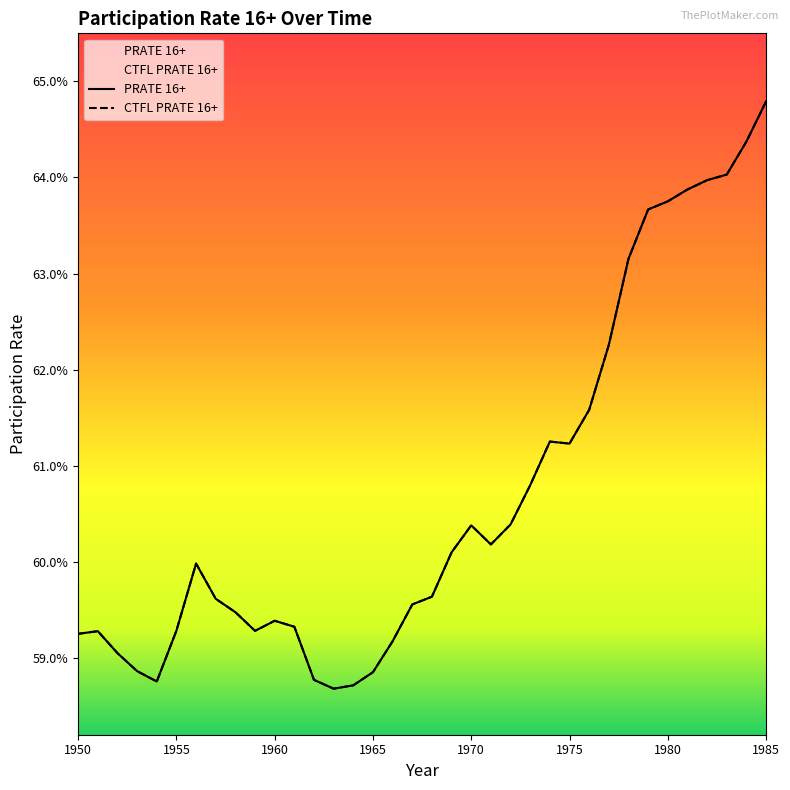

Reading right to left, extract all data points from this chart.

PRATE 16+: 0.6	0.6	0.6	0.6	0.6	0.6	0.6	0.6	0.6	0.6	0.6	0.6	0.6	0.6	0.6	0.6	0.6	0.6	0.6	0.6	0.6	0.6	0.6	0.6	0.6	0.6	0.6	0.6	0.6	0.6	0.6	0.6	0.6	0.6	0.6	0.6
CTFL PRATE 16+: 0.6	0.6	0.6	0.6	0.6	0.6	0.6	0.6	0.6	0.6	0.6	0.6	0.6	0.6	0.6	0.6	0.6	0.6	0.6	0.6	0.6	0.6	0.6	0.6	0.6	0.6	0.6	0.6	0.6	0.6	0.6	0.6	0.6	0.6	0.6	0.6